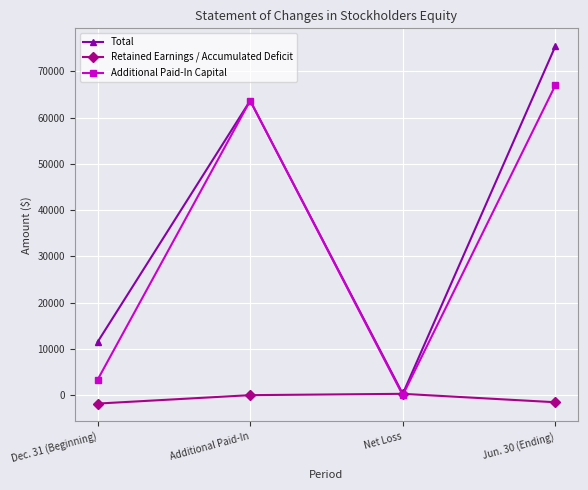

What is the total value across all series at Additional Paid-In?

127360